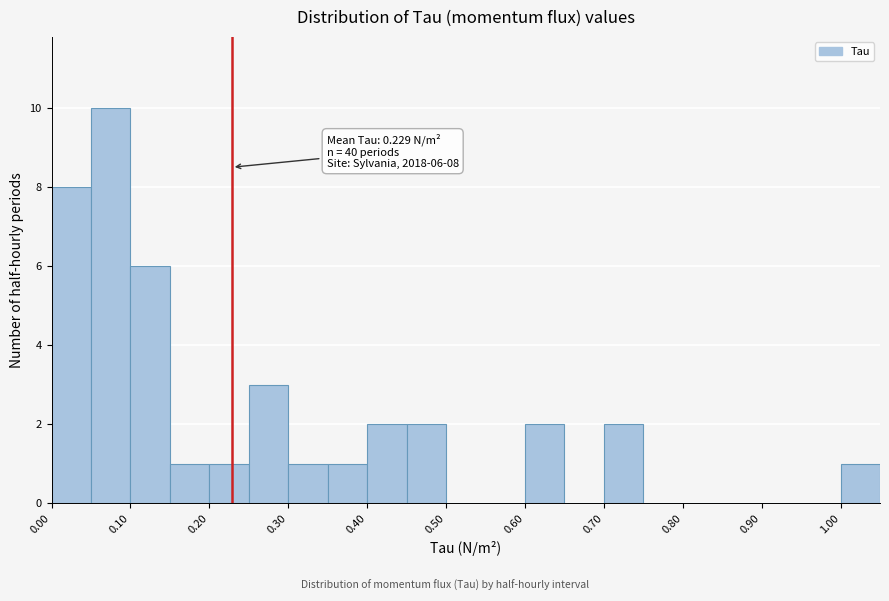

Which range on the x-axis has the tallest bar?

0.05 to 0.10